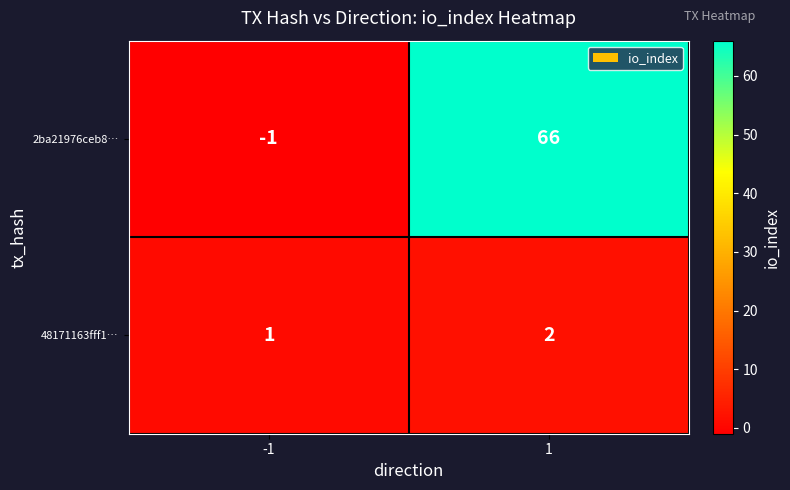

What is the spread (max minus min) of values at -1?

2